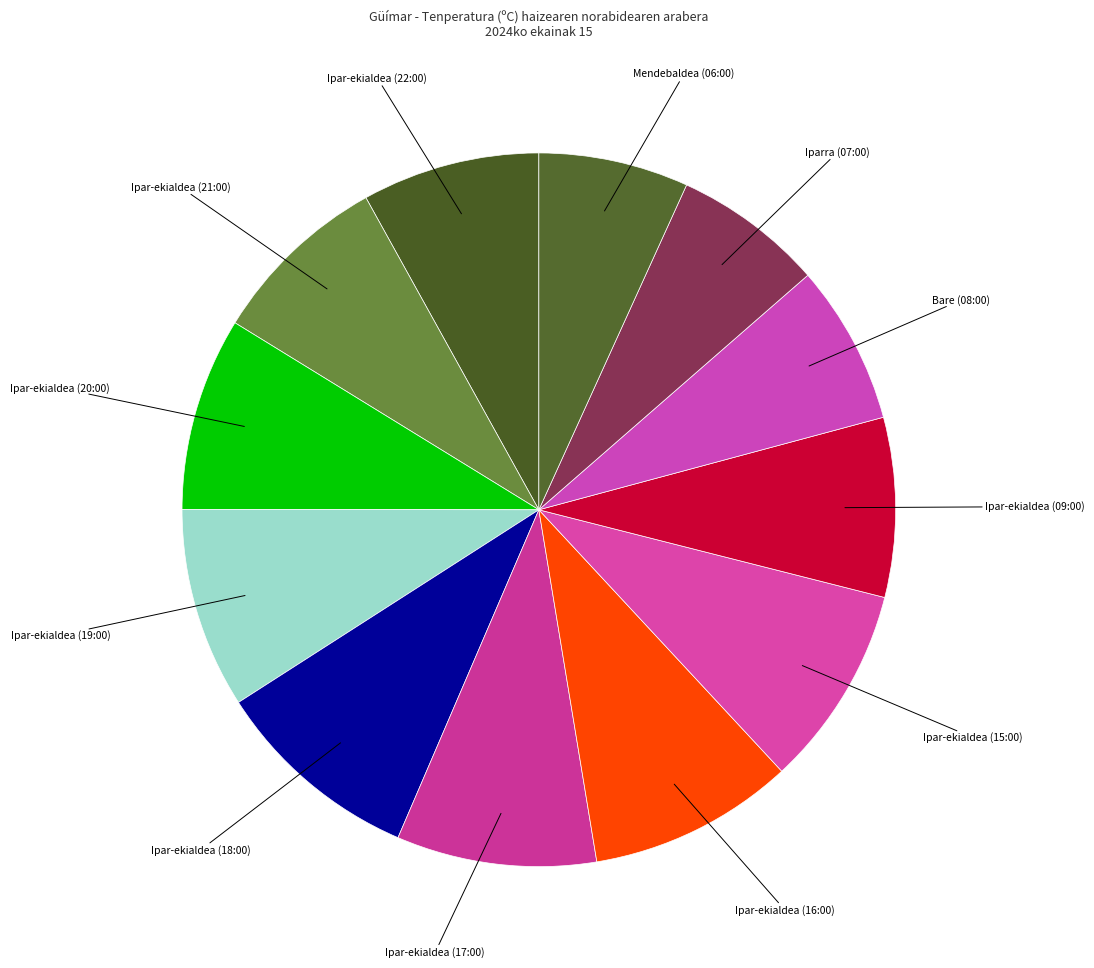

Count the number of slices in the pie.

12